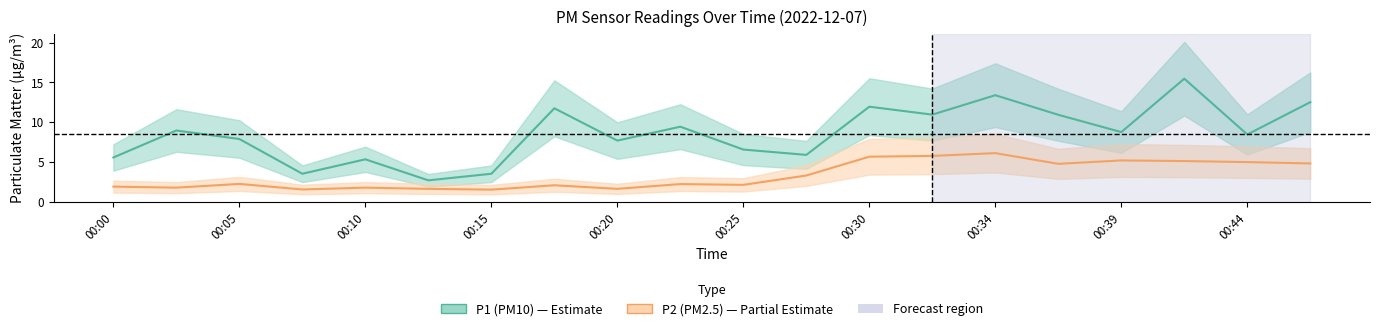

At how many categories does at least one series exceed 12?

3